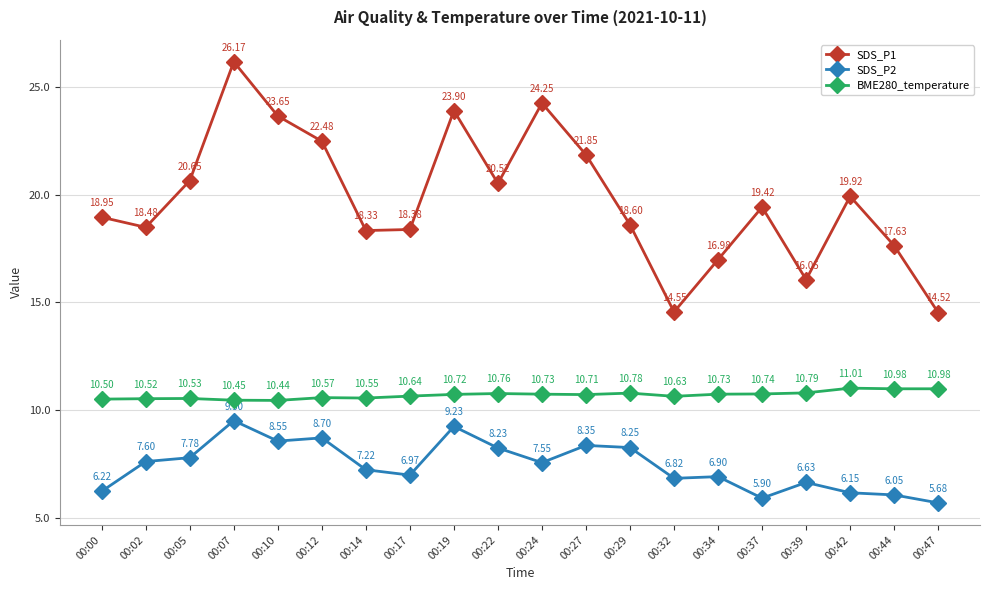

True or false: SDS_P2 has a value of 9.4 at 00:47.

False